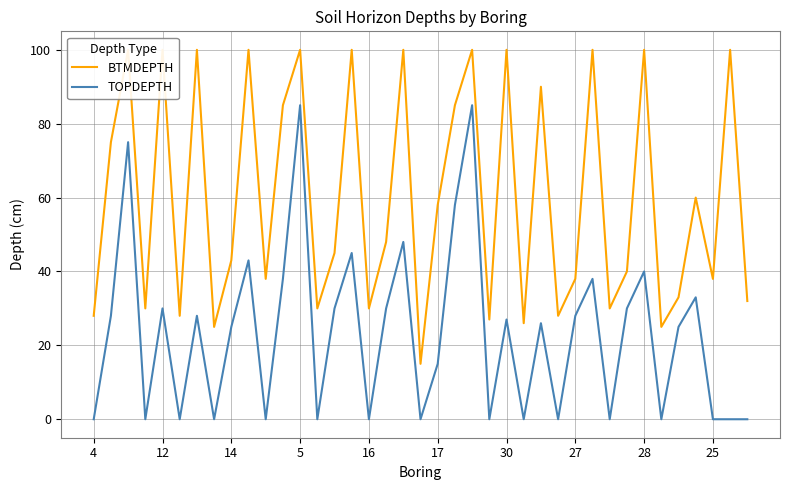

The value of TOPDEPTH at 17 is 23. True or false?

False